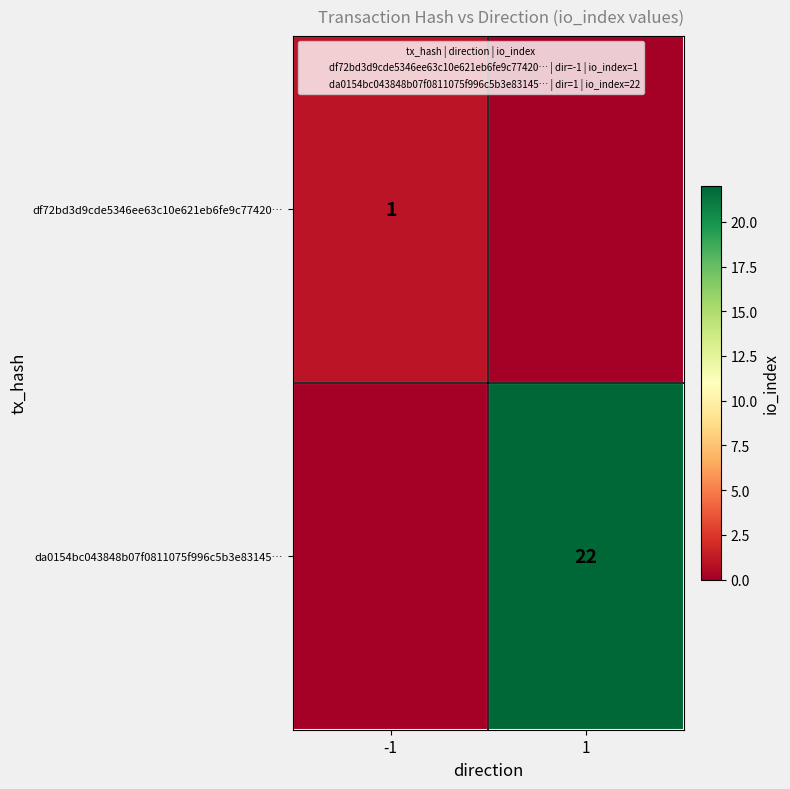

Is the value of df72bd3d9cde5346ee63c10e621eb6fe9c77420… at 1 greater than the value of da0154bc043848b07f0811075f996c5b3e83145… at 1?

No